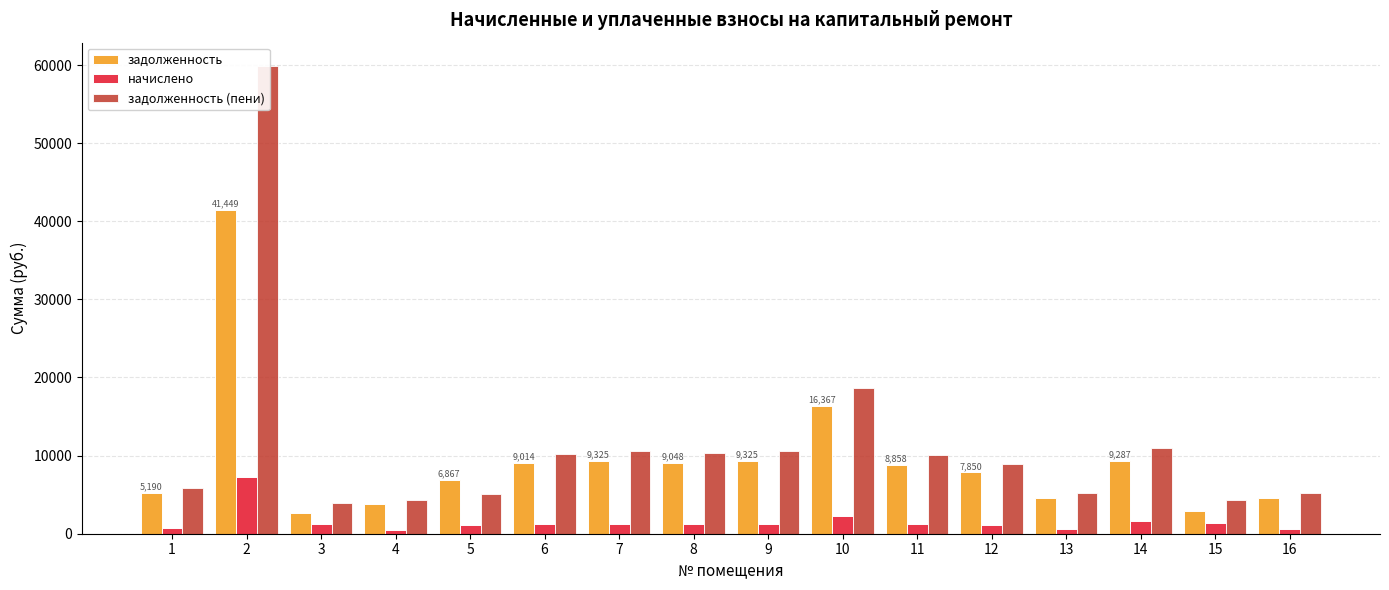

What is the total value across all series at 15?

8512.0